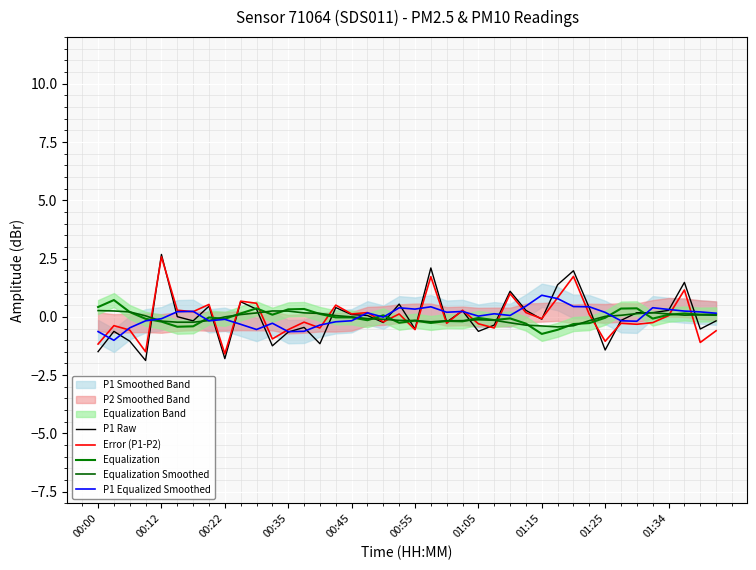

True or false: Equalization Smoothed has more than 2 points higher than both neighbors.

True